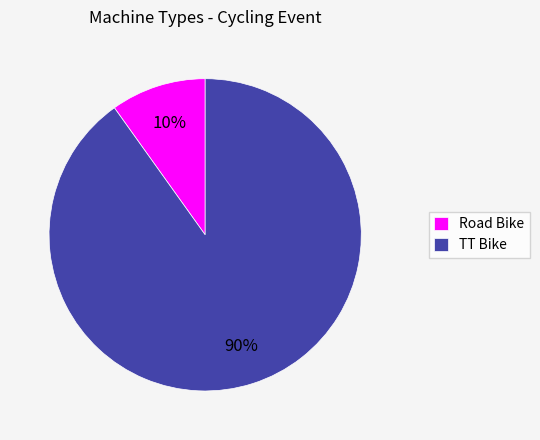

Between TT Bike and Road Bike, which is larger?

TT Bike